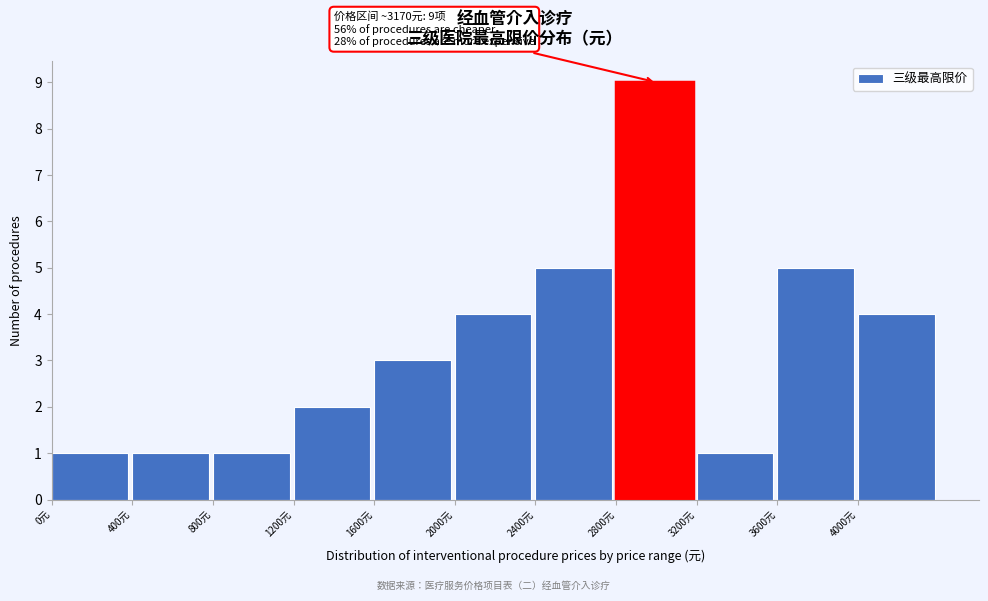

Which range on the x-axis has the tallest bar?

2800 to 3200